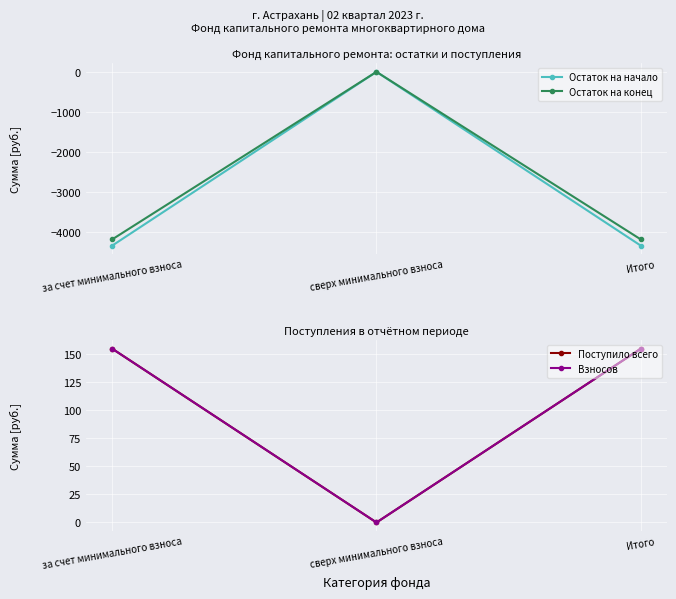

What position from the right is сверх минимального взноса?

2